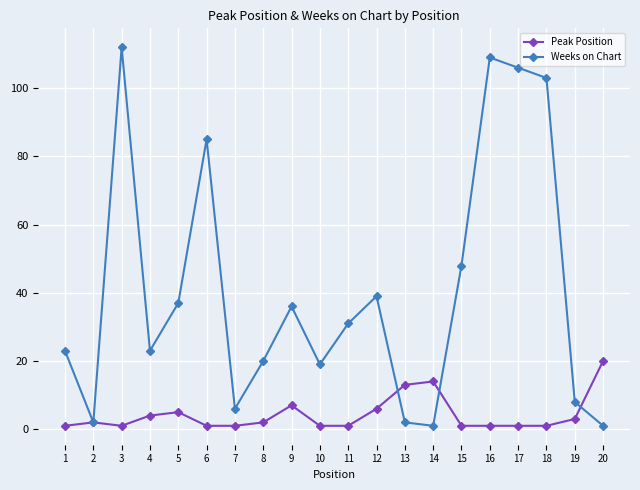

List the series in order of their overall mean, highest first.

Weeks on Chart, Peak Position